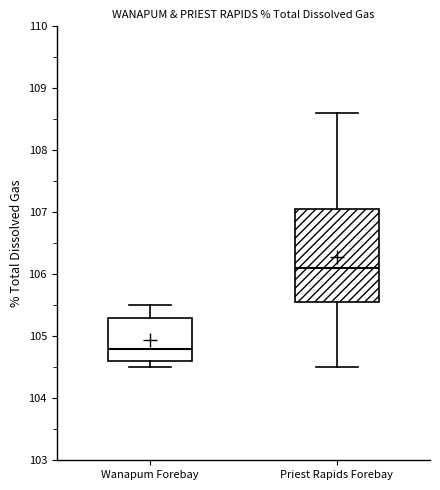

Reading left to right, read every box against the y-axis: the position of its median line, the range the box covers, and the ends of its whiskers. The values are not printed on the chart, so give them approximately, as read against the axis.

Wanapum Forebay: median 104.8, box 104.6 to 105.3, whiskers 104.5 to 105.5
Priest Rapids Forebay: median 106.1, box 105.6 to 107.1, whiskers 104.5 to 108.6